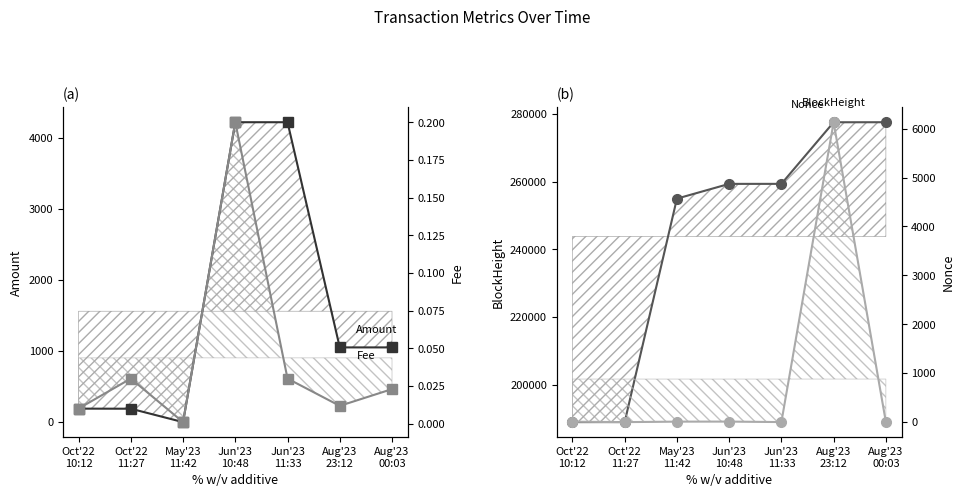

Which series changed the most between Jun'23
10:48 and Aug'23
00:03?

BlockHeight